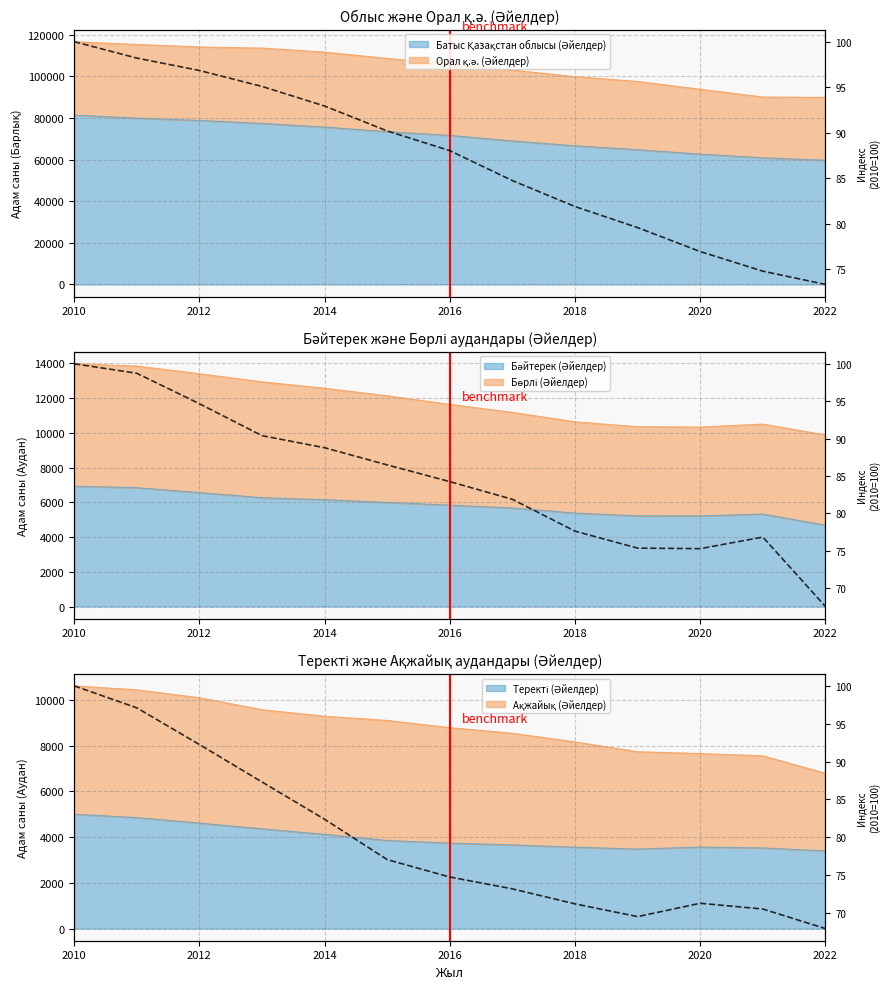

What is the value of the 8th point from the left?

73.2